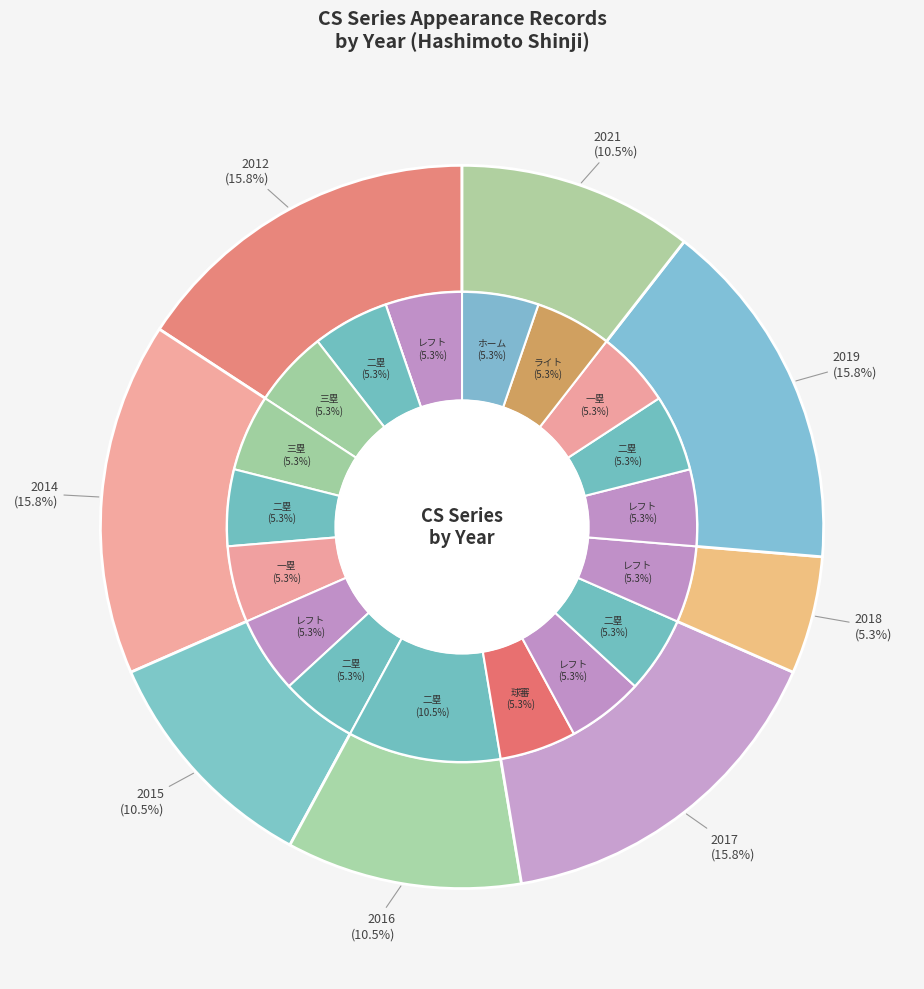

What is the smallest slice in the pie chart?

2018